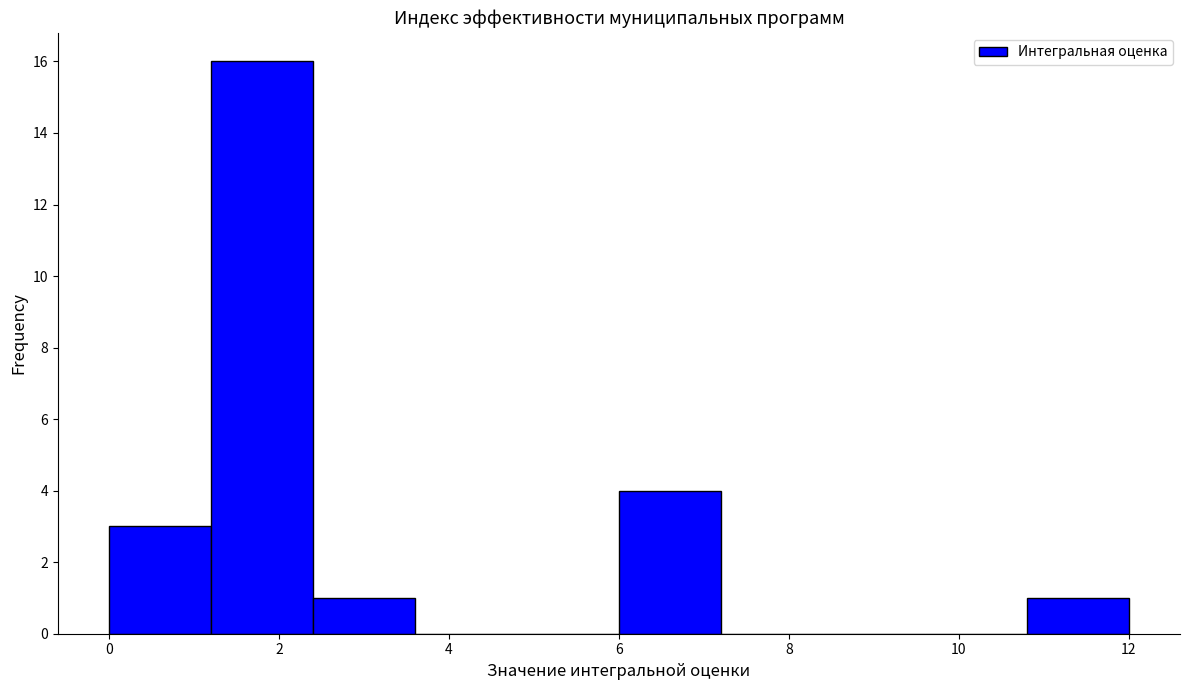

Over which range of the x-axis is the bar tallest?

1.2 to 2.4